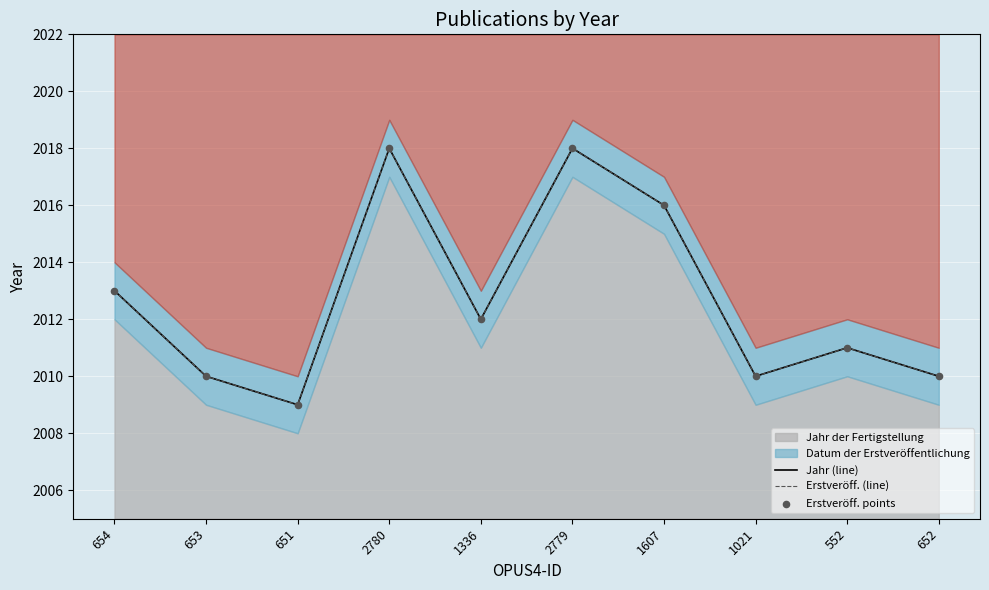

At how many categories does at least one series exceed 2017?

2